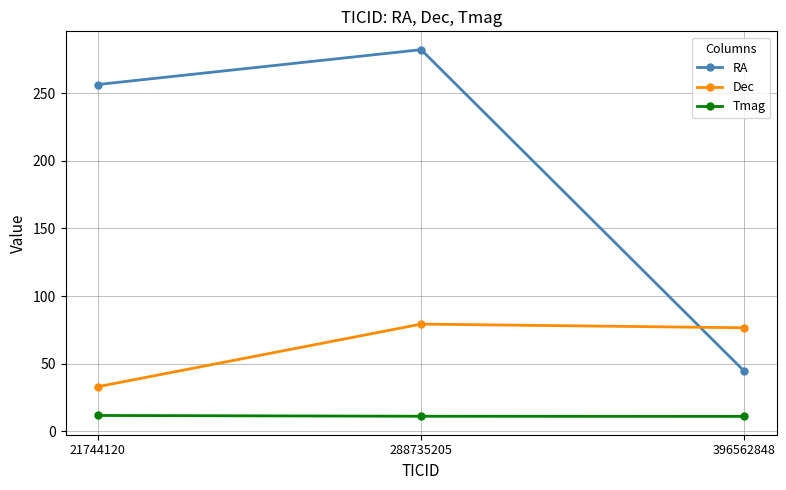

What is the maximum value shown in the chart?

282.1